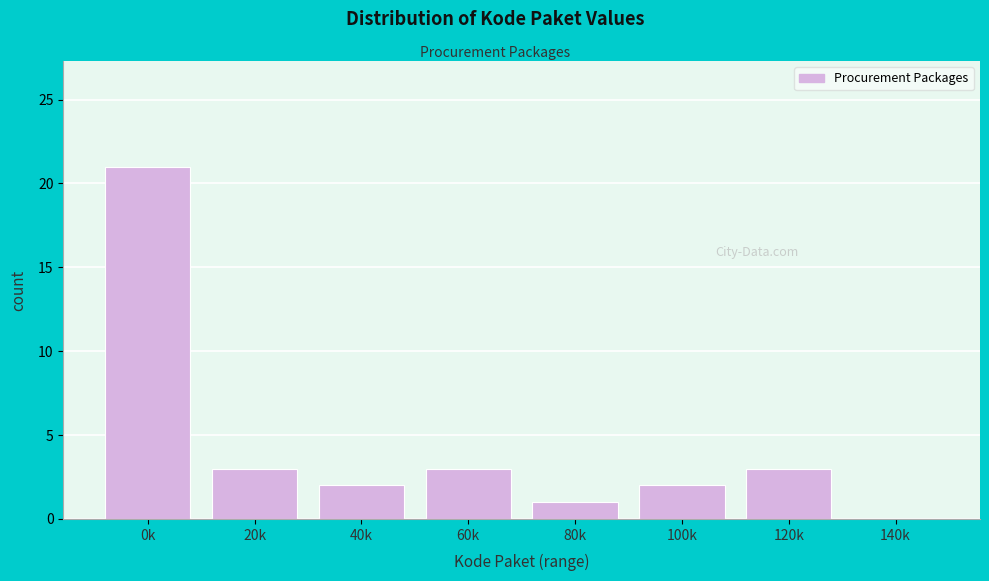

Reading left to right, list all the values displayed in this chart.

0k=21	20k=3	40k=2	60k=3	80k=1	100k=2	120k=3	140k=0